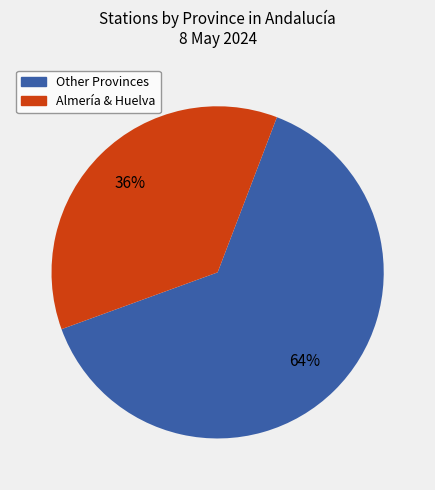

Does any single category account for the majority?

Yes